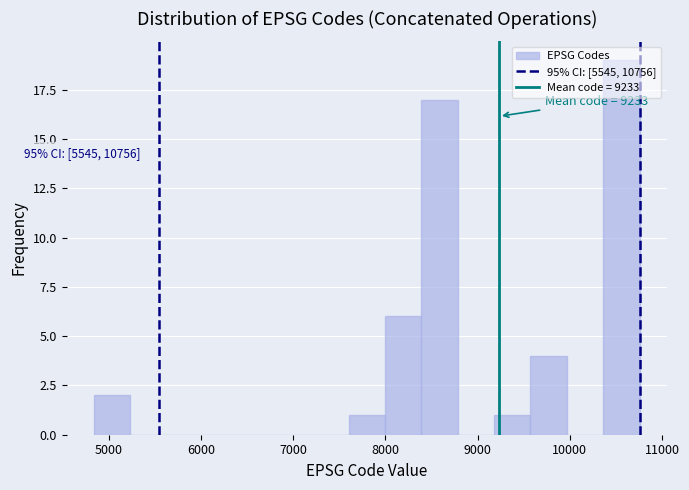

Around what value on the x-axis is the tallest bar? Give the approximate position of its centre, as read against the axis.

10600